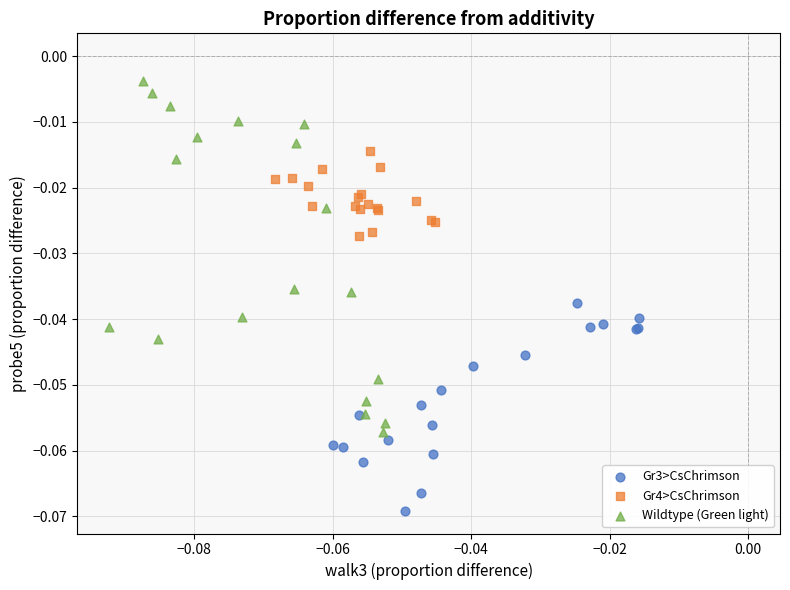

Which series contains the lowest Y value?

Gr3>CsChrimson